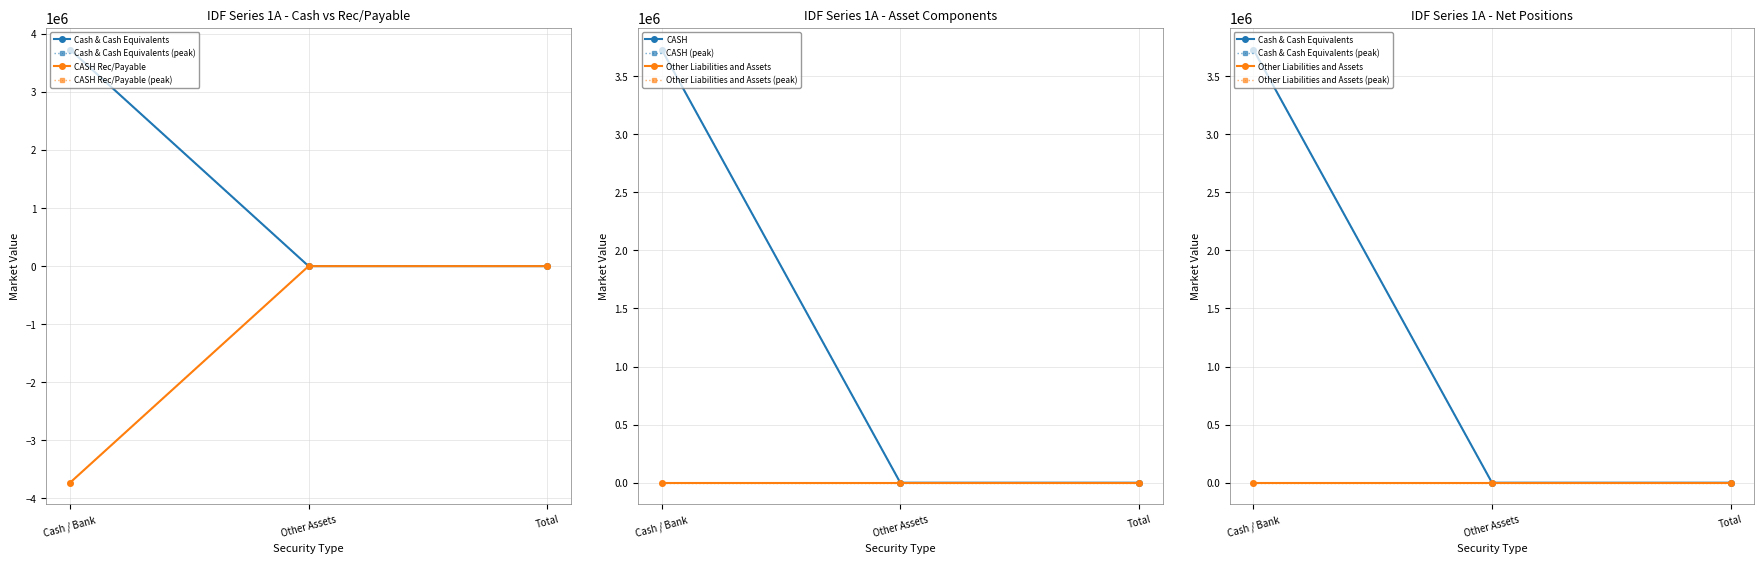

True or false: Cash & Cash Equivalents has a value of 0.5 at Other Assets.

False